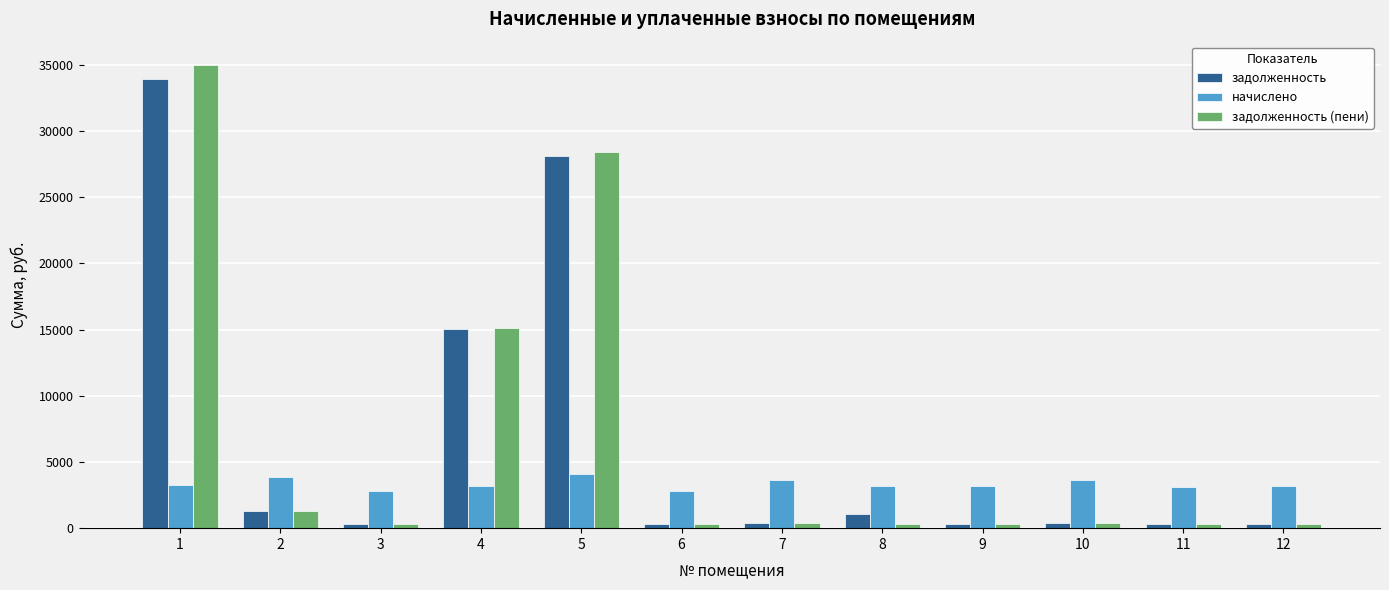

Are the bars horizontal?

No